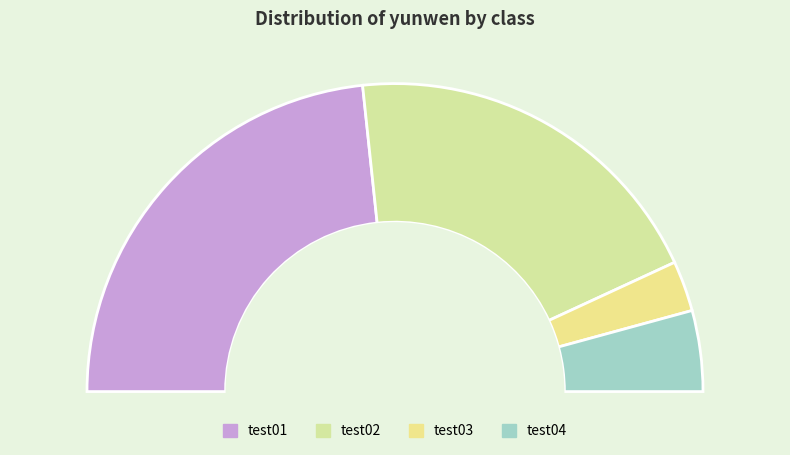

What percentage is NOT represented by test01?

53.4%